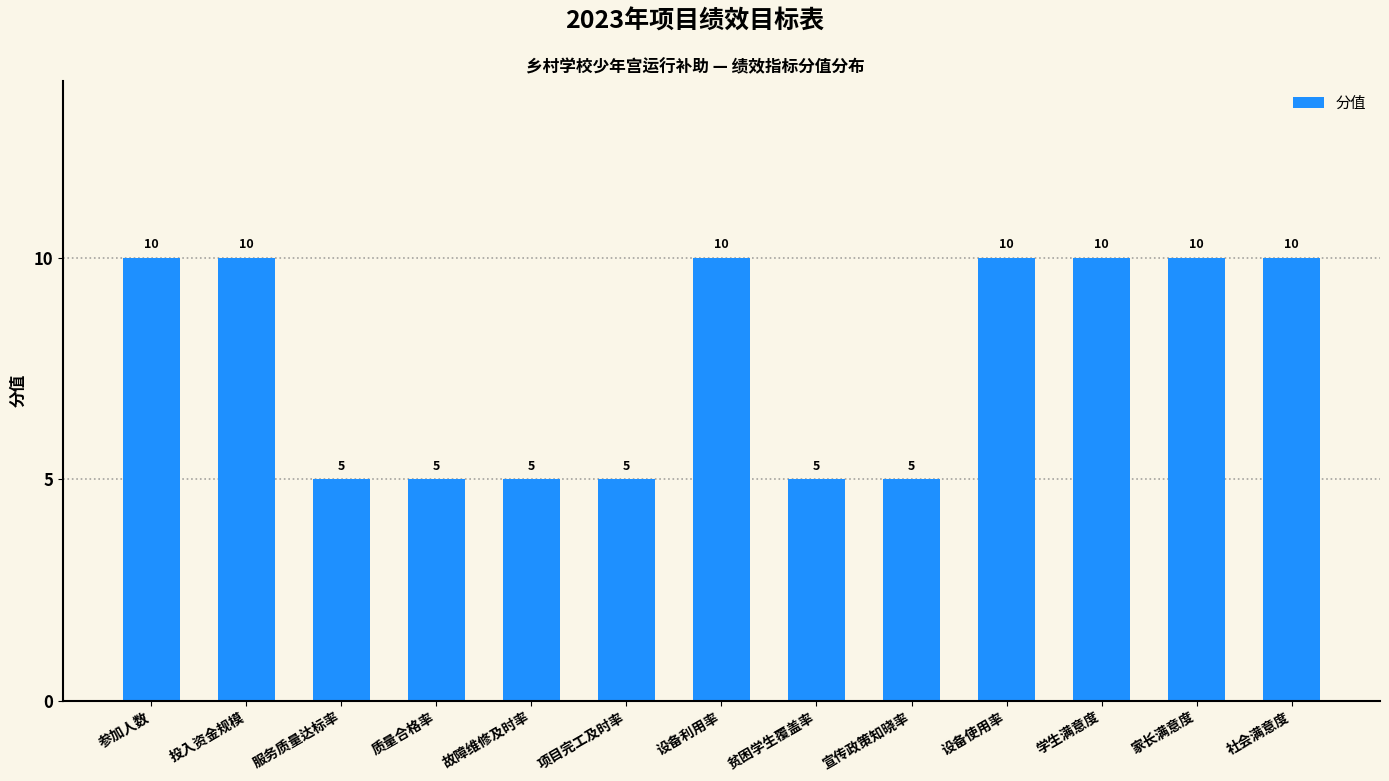

What is the minimum value shown in the chart?

5